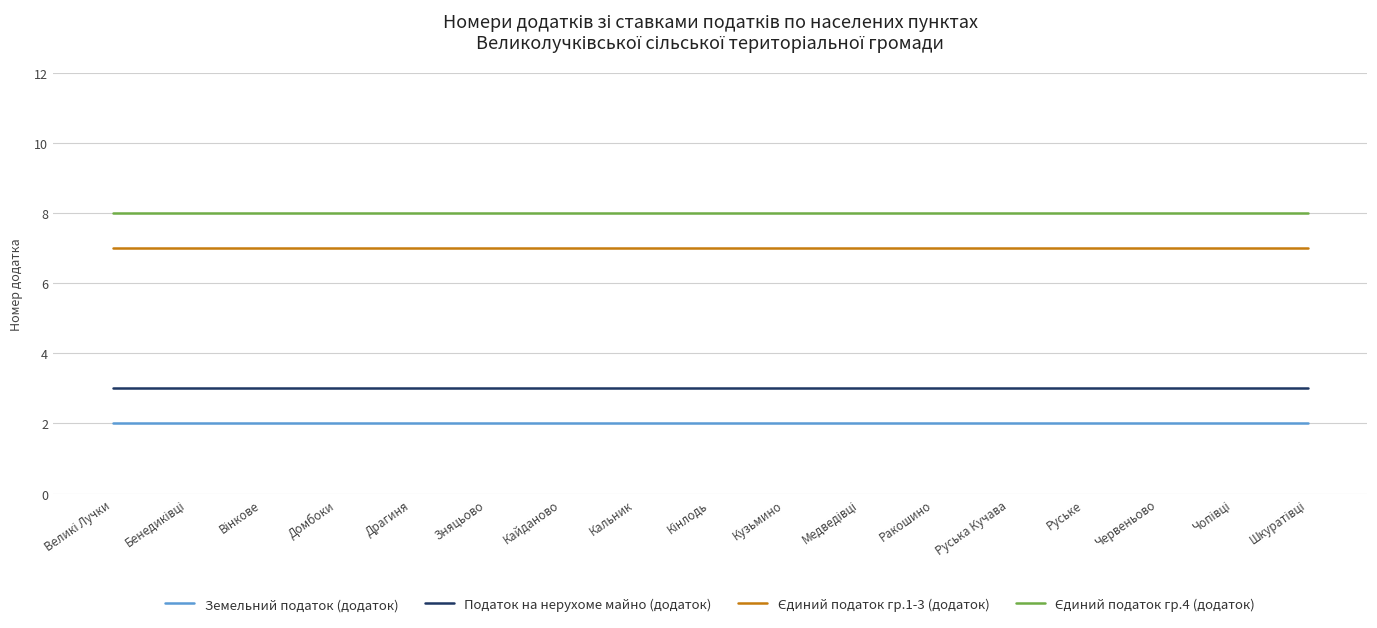

True or false: Земельний податок (додаток) and Податок на нерухоме майно (додаток) intersect in this chart.

False